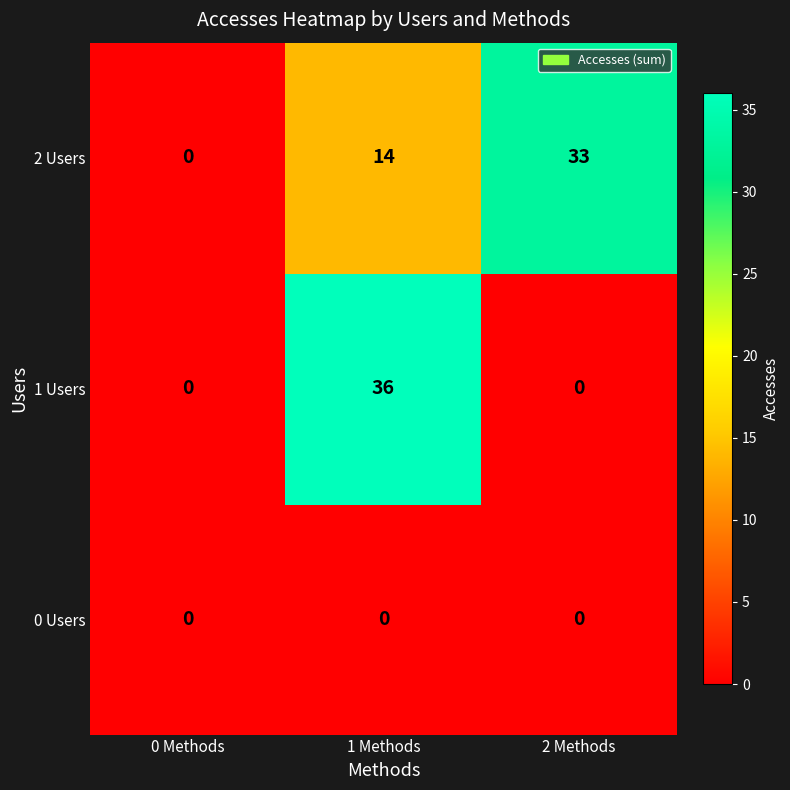

How many positive values does the 2 Users series have?

2